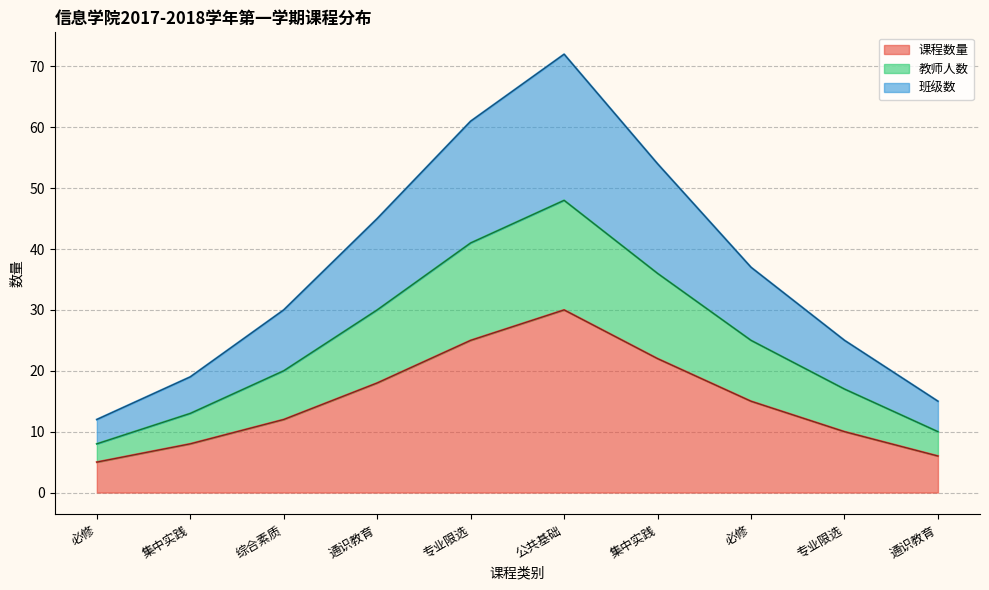

What are all the series names shown in the legend?

课程数量, 教师人数, 班级数